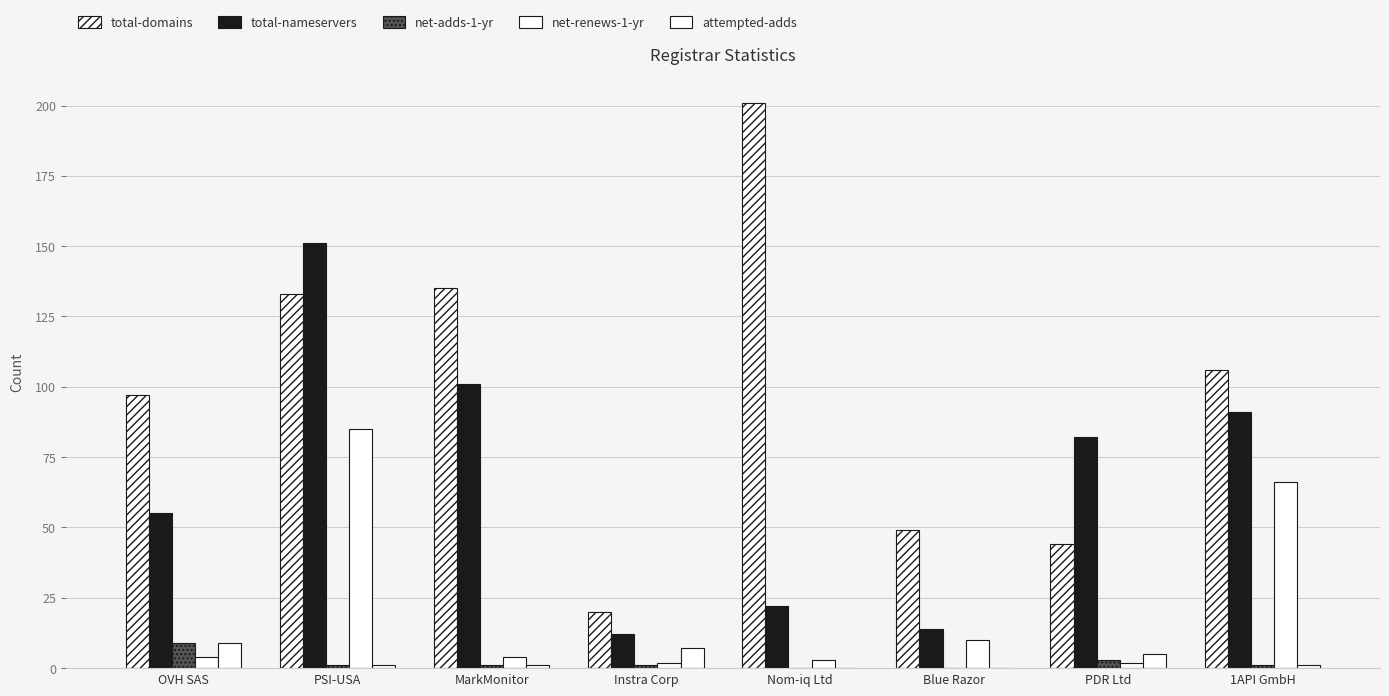

Does the chart contain stacked bars?

No